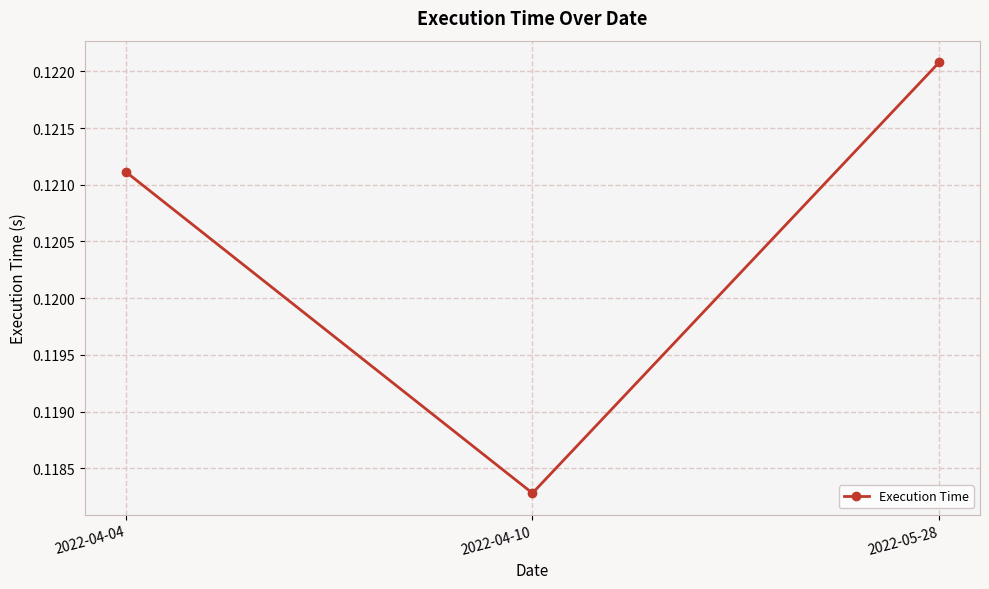

What position from the left is 2022-05-28?

3